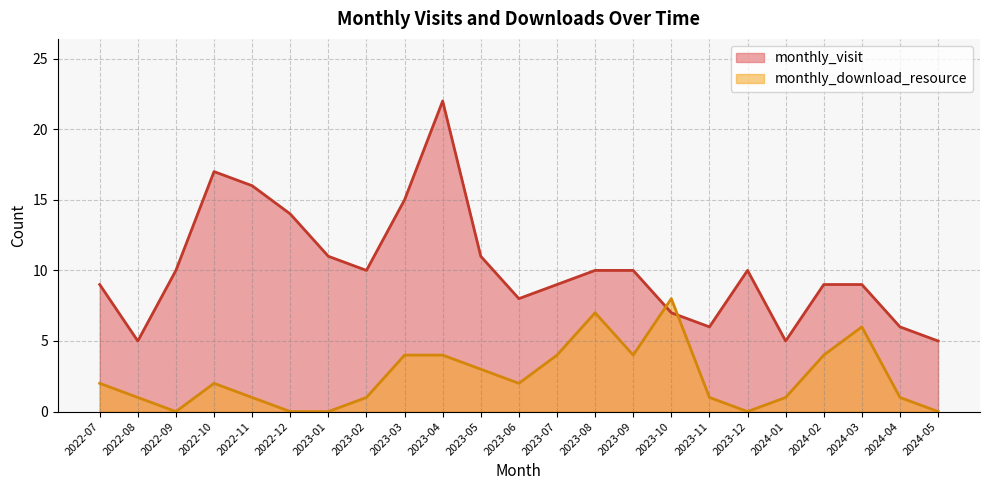

True or false: monthly_visit has a value of 24 at 2023-03.

False